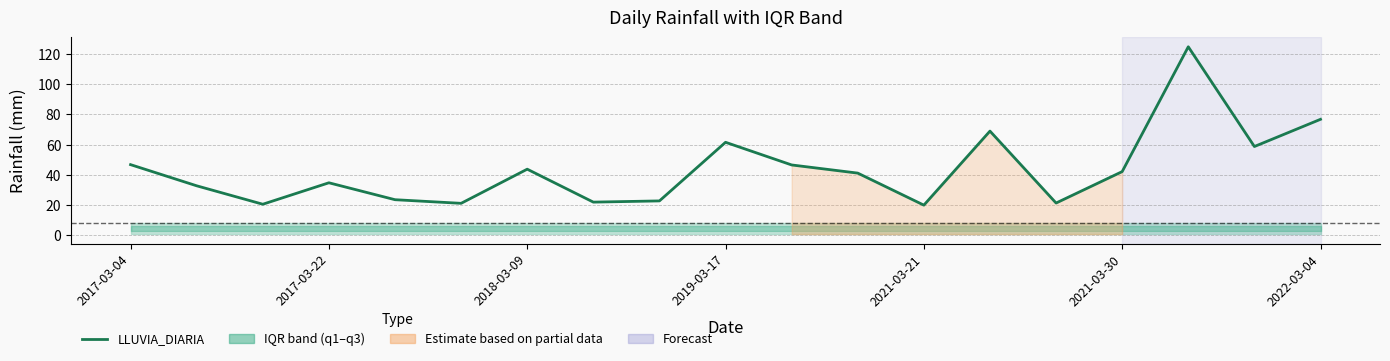

Reading left to right, transcribe all the data shown in this chart.

46.8	32.8	20.6	34.8	23.6	21.2	43.8	22.0	22.8	61.6	46.6	41.2	20.0	69.0	21.4	42.2	124.8	58.8	76.8